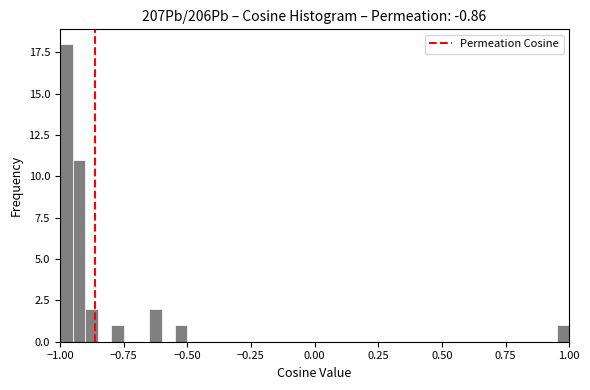

Read against the x-axis, roughly where is the centre of the tallest bar?

-0.95